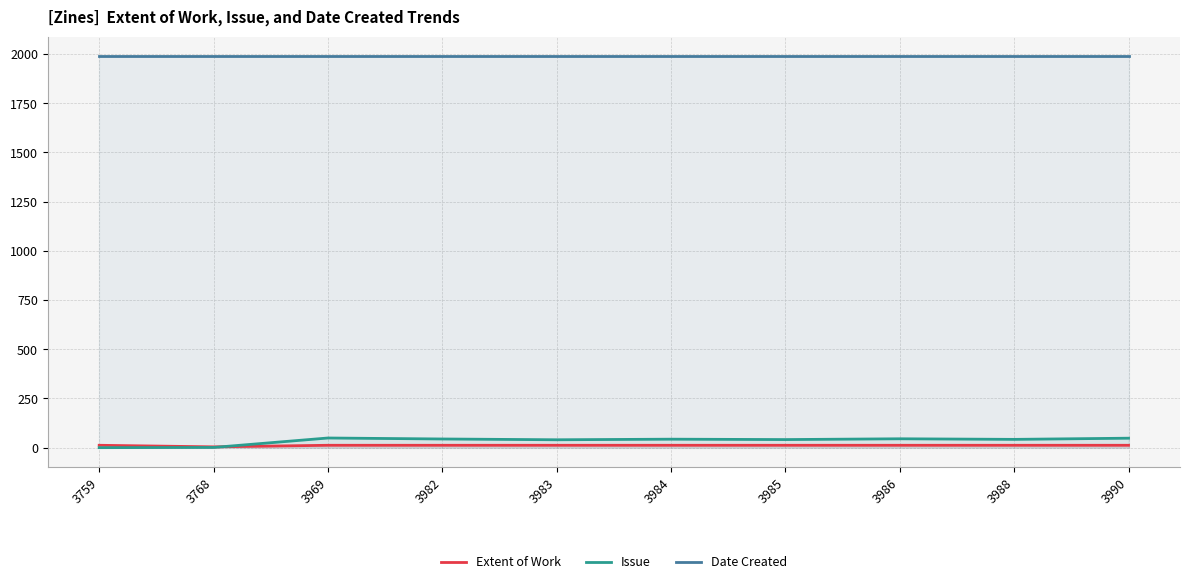

True or false: Issue and Date Created intersect in this chart.

False